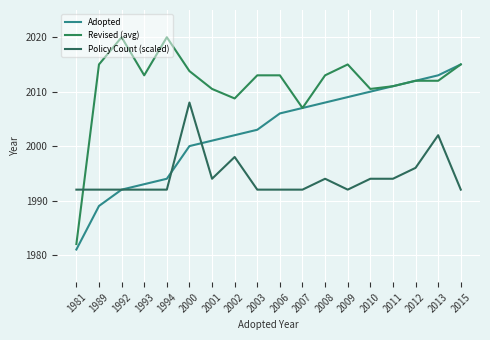

Where is the first local maximum for Revised (avg)?

1992